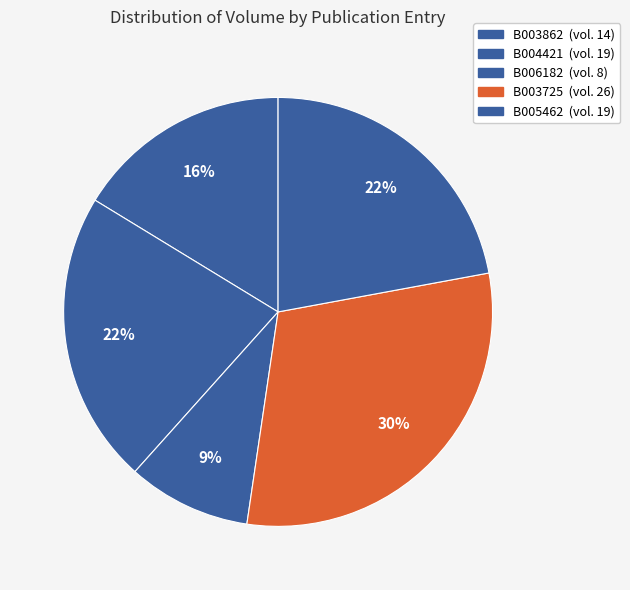

How many segments does this pie chart have?

5